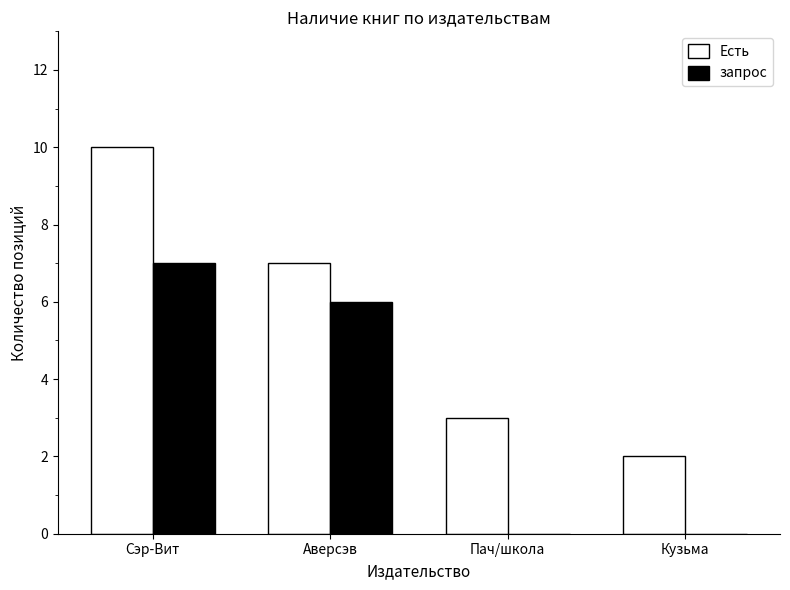

Which series changed the most between Аверсэв and Пач/школа?

запрос